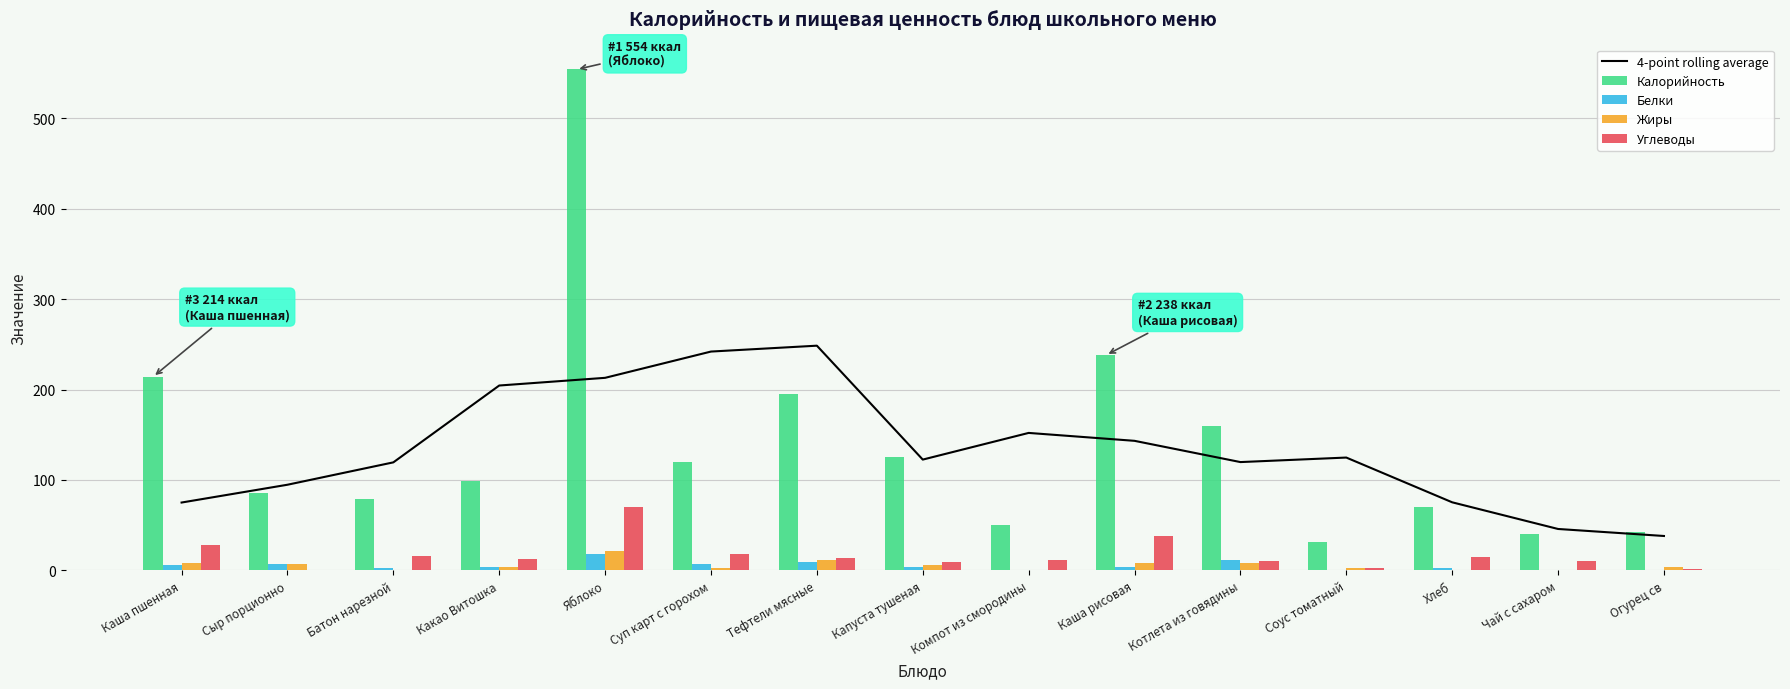

Which has a higher value, Капуста тушеная or Чай с сахаром?

Капуста тушеная